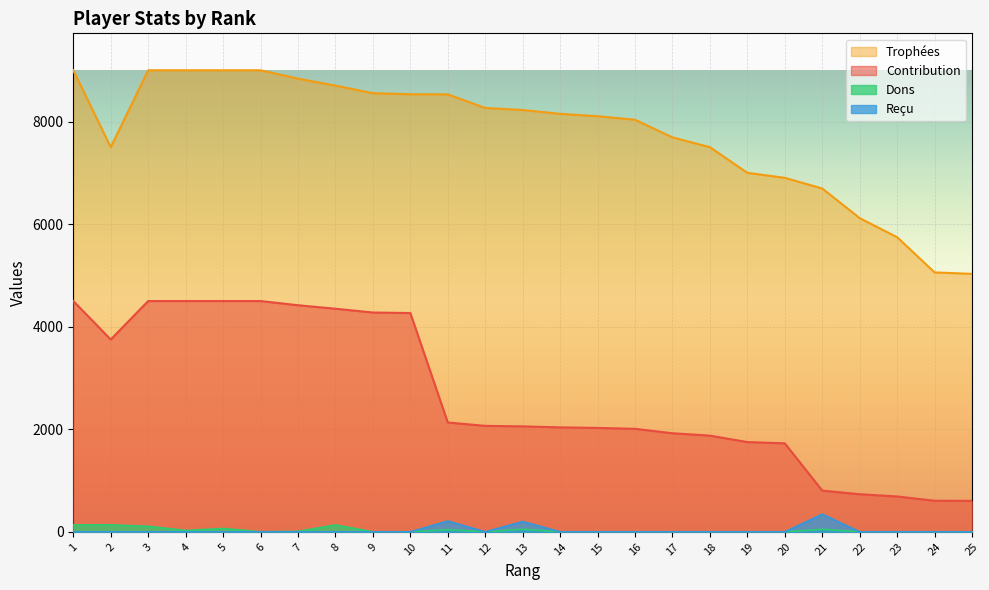

True or false: Reçu and Dons cross at least once.

False